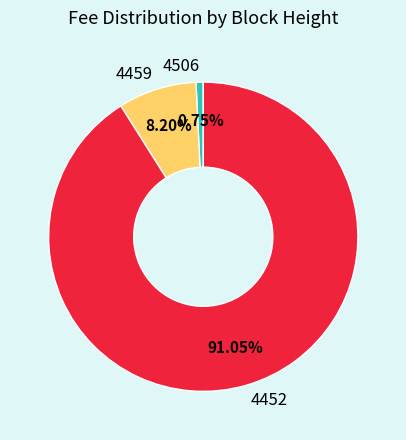

Between 4459 and 4452, which is larger?

4452